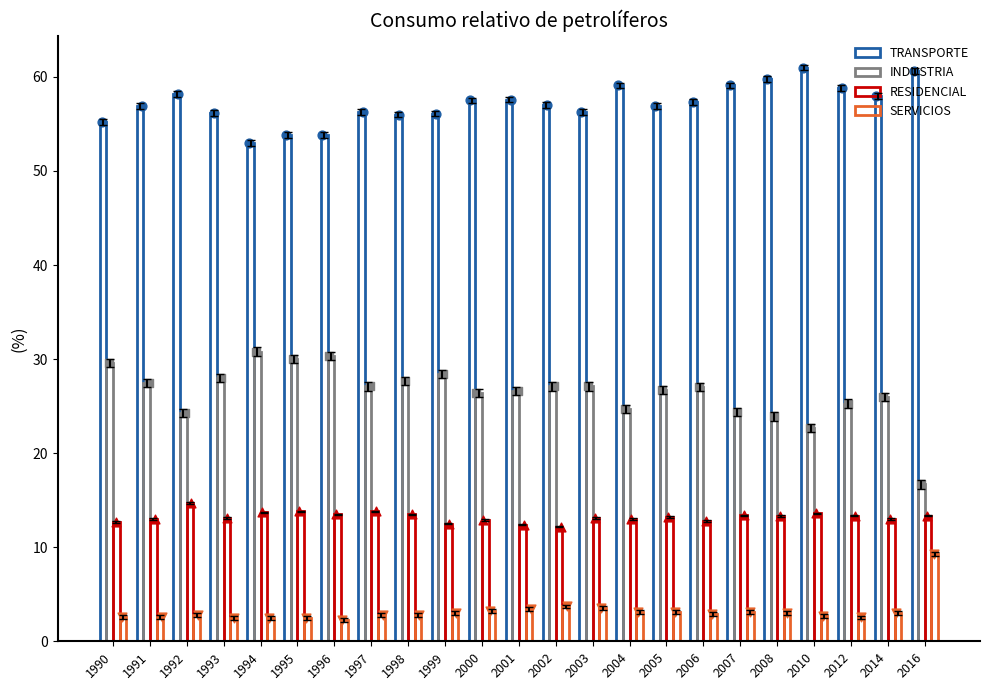

Which series reaches the minimum Y coordinate?

SERVICIOS